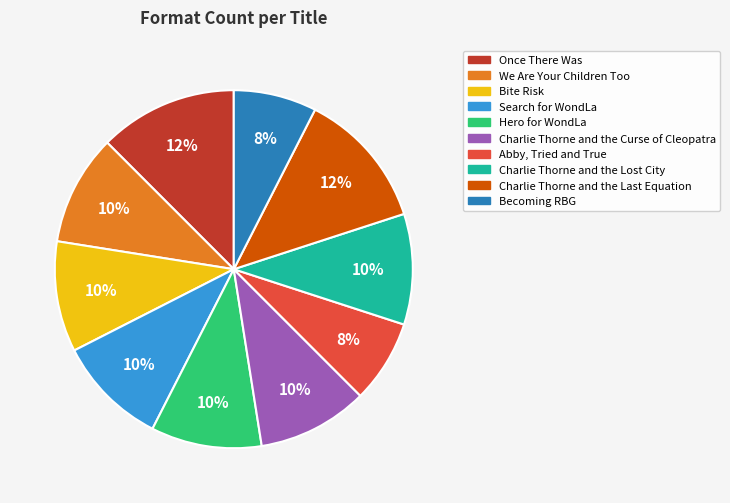

To the nearest percent, what is the average slice percentage?

10%